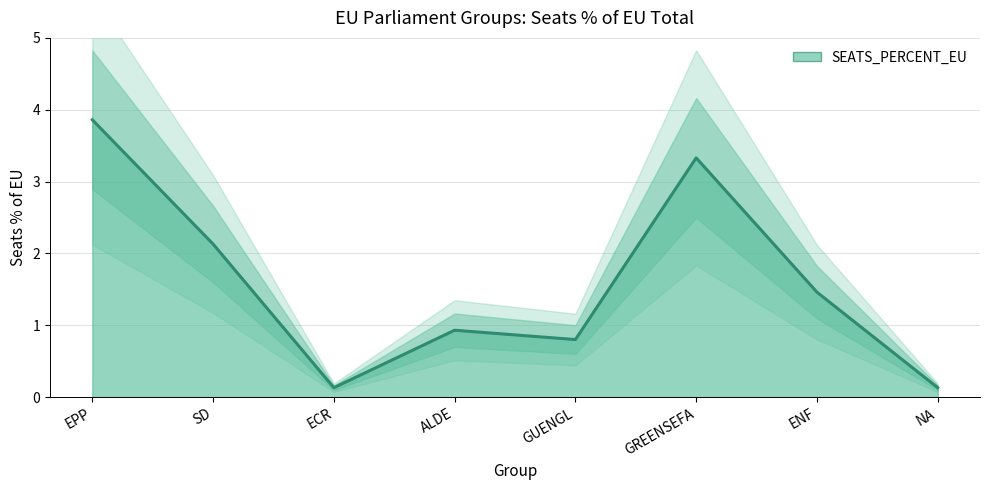

What is the sum of the values at GREENSEFA and ECR?

3.5